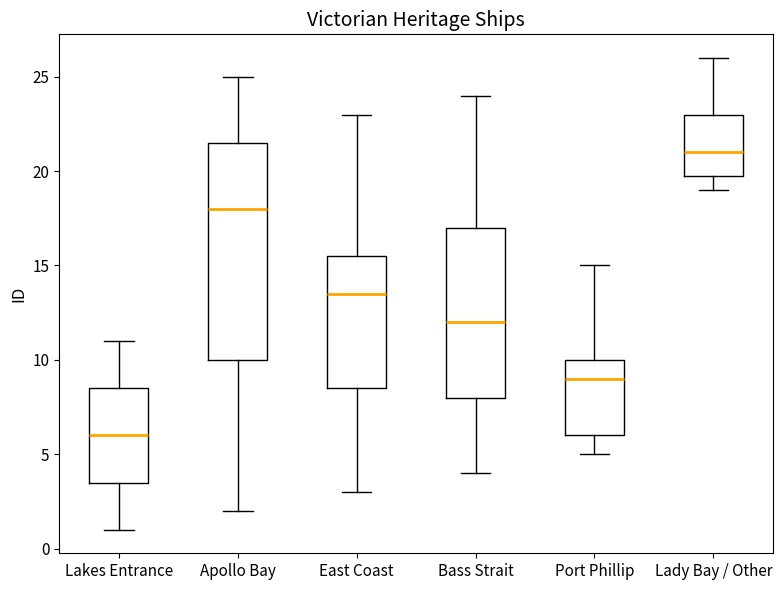

Which box is the tallest, from its lower edge to its upper edge?

Apollo Bay